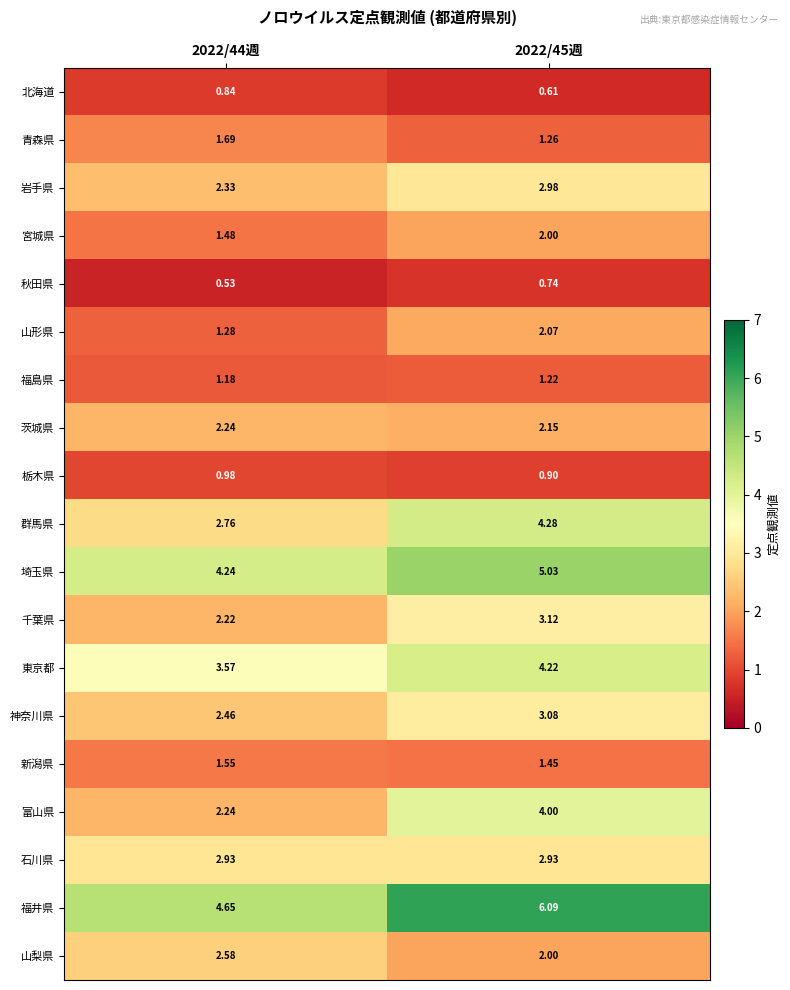

Between 2022/44週 and 2022/45週, which series saw the biggest shift?

富山県